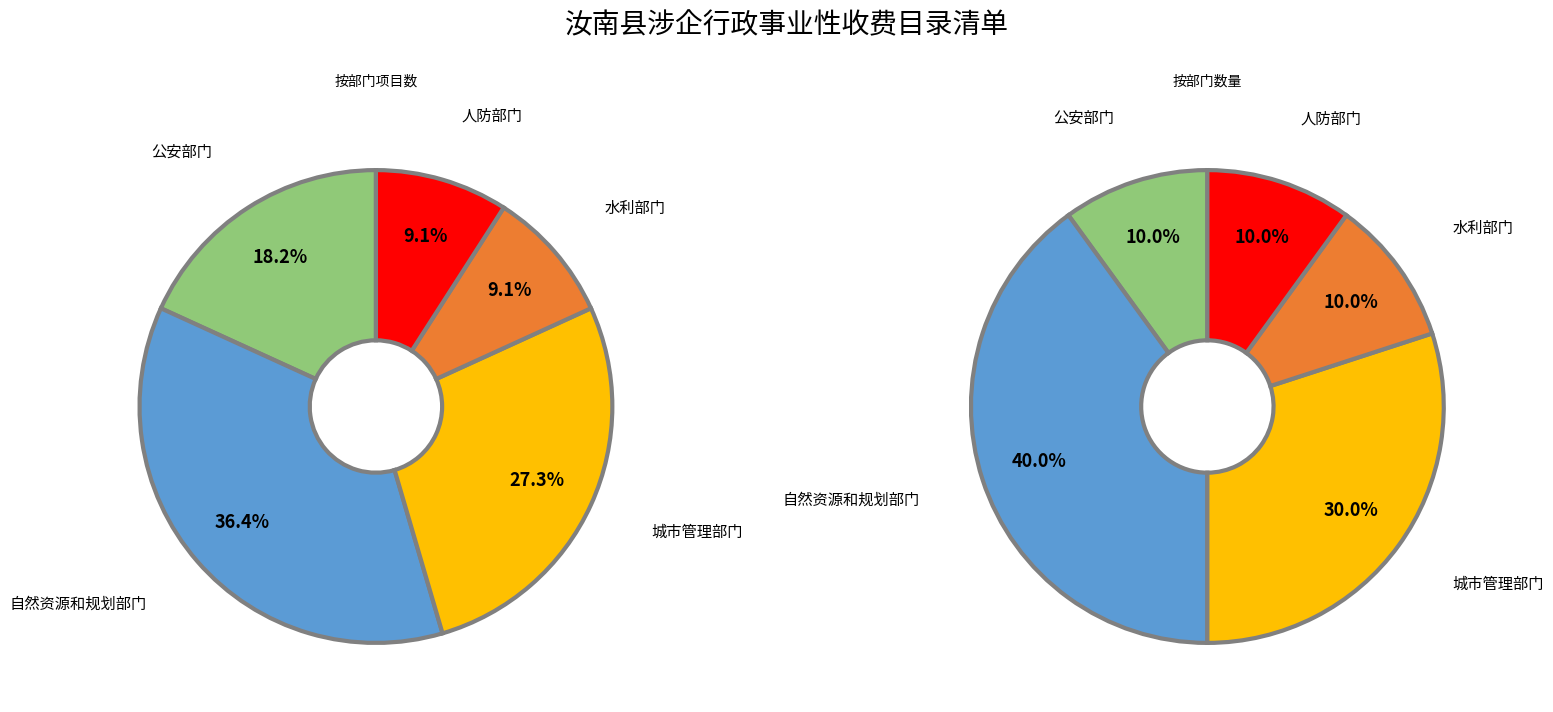

Which slice is the largest?

自然资源和规划部门